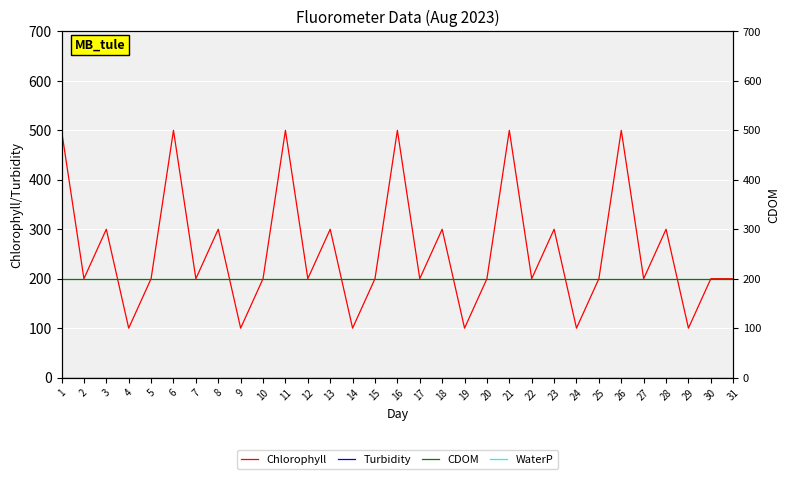

List the labels in order of Turbidity value, largest first.

1, 2, 3, 4, 5, 6, 7, 8, 9, 10, 11, 12, 13, 14, 15, 16, 17, 18, 19, 20, 21, 22, 23, 24, 25, 26, 27, 28, 29, 30, 31